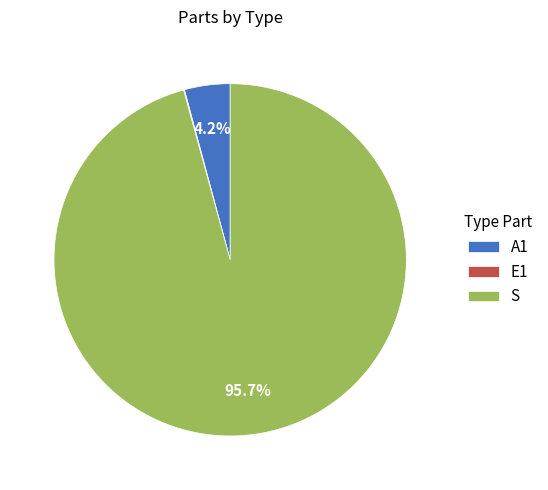

Which slice represents more than half of the pie?

S